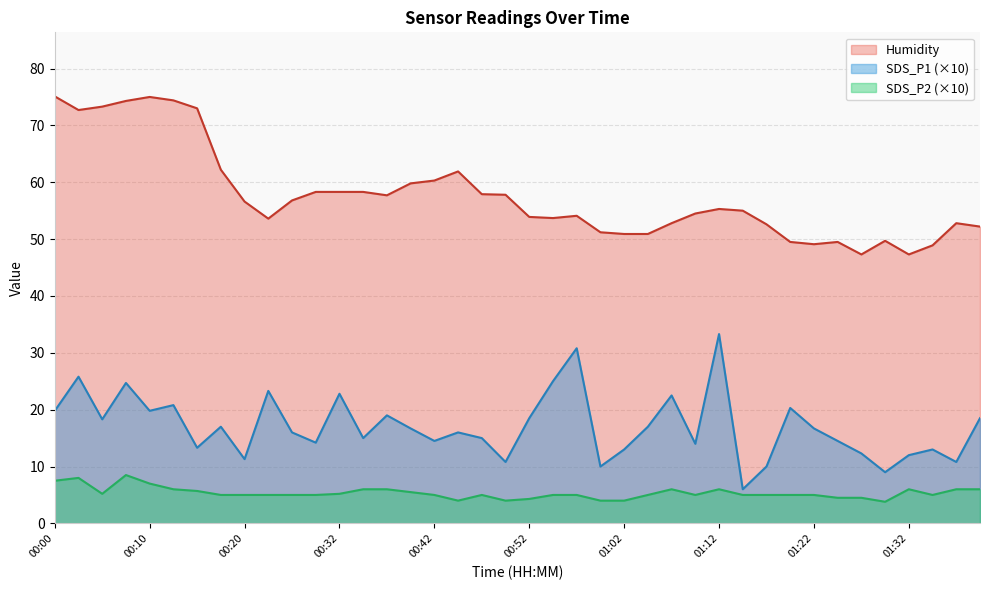

At which label is Humidity closest to 61?

00:42